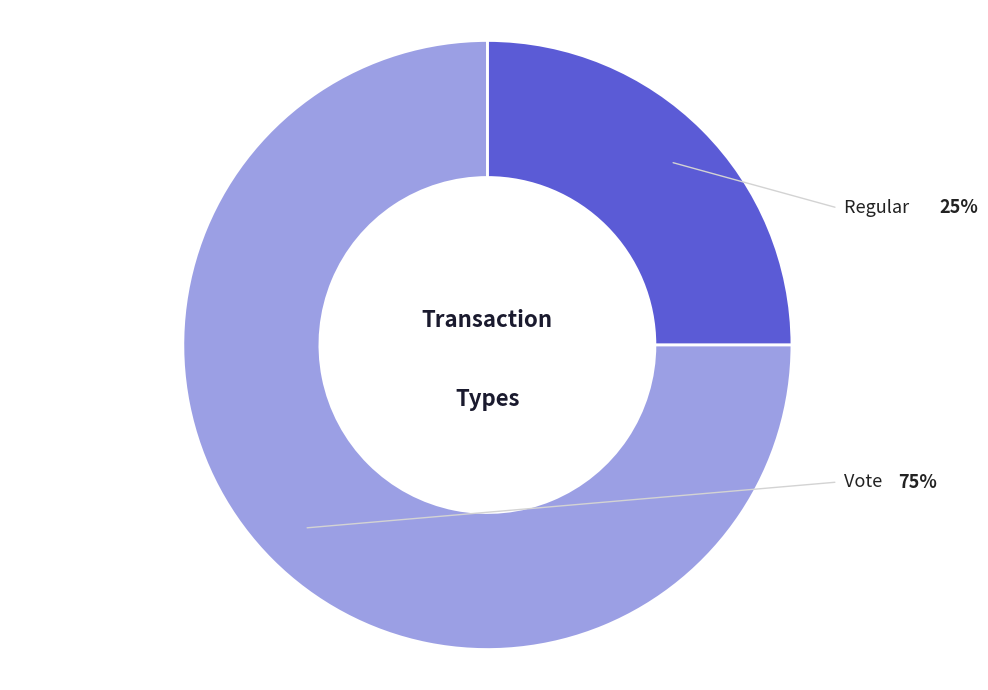

Is there any slice that represents more than half of the pie?

Yes